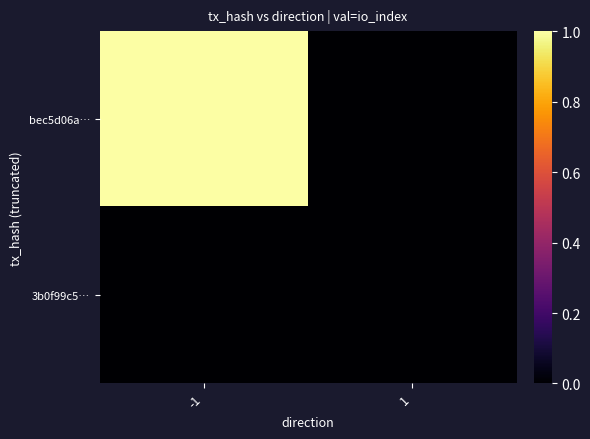

Between 1 and -1, which is larger?

-1